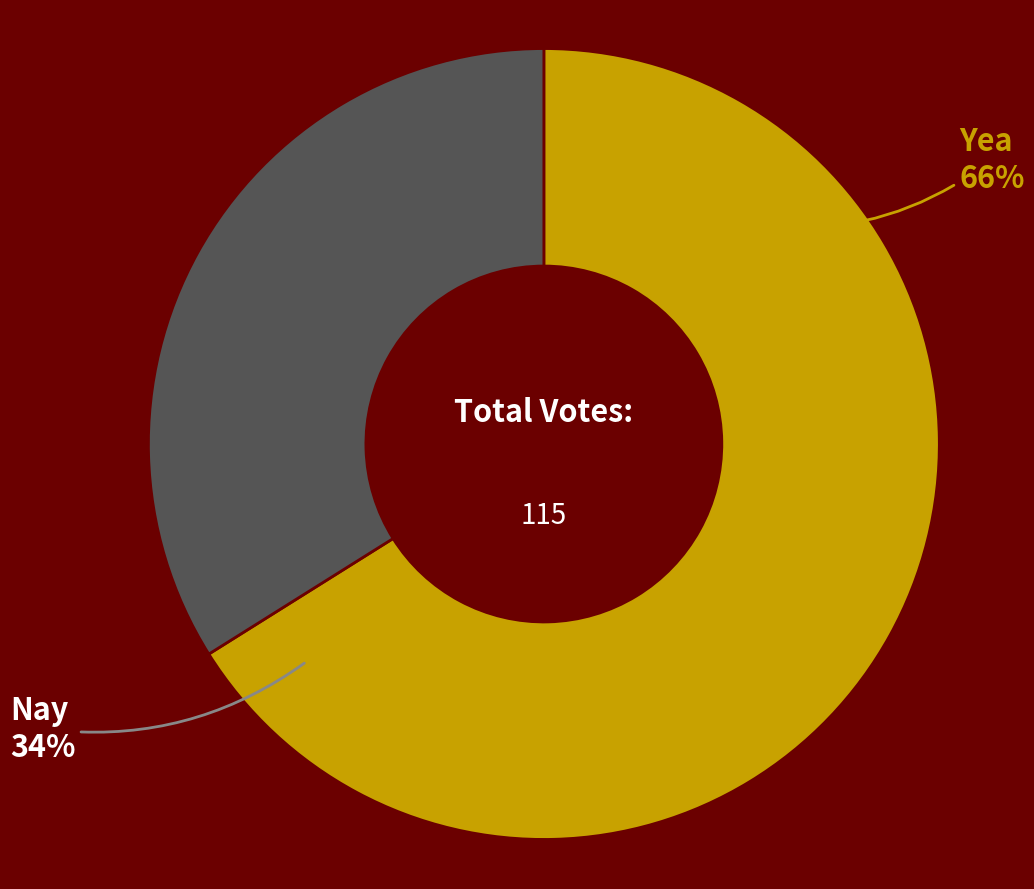

How many segments does this pie chart have?

2